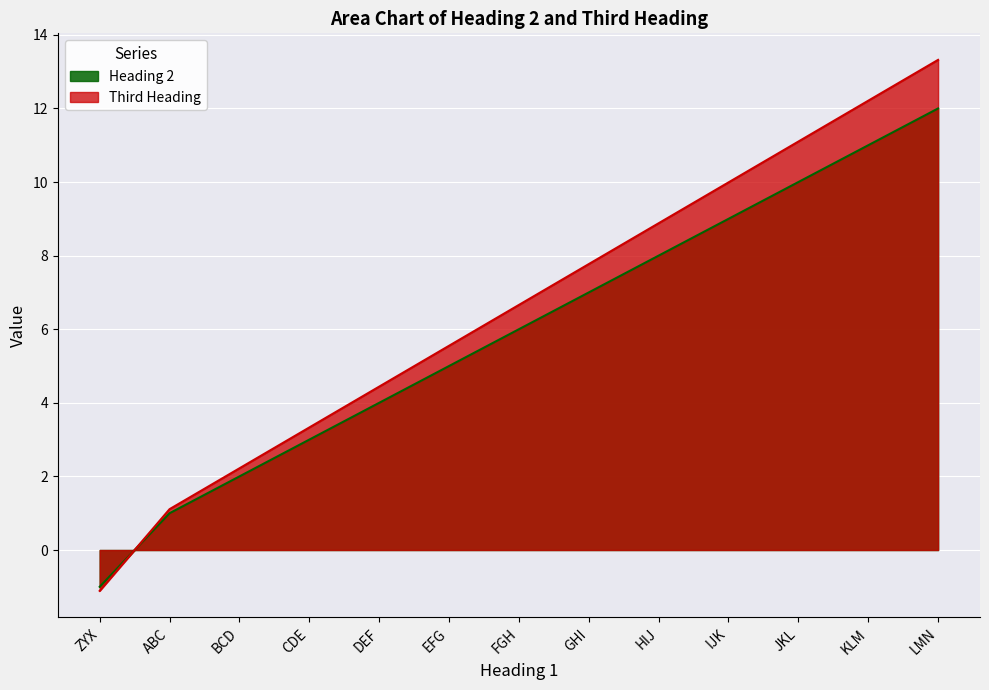

What is the difference between the second highest and minimum values in the Heading 2 series?

12.0